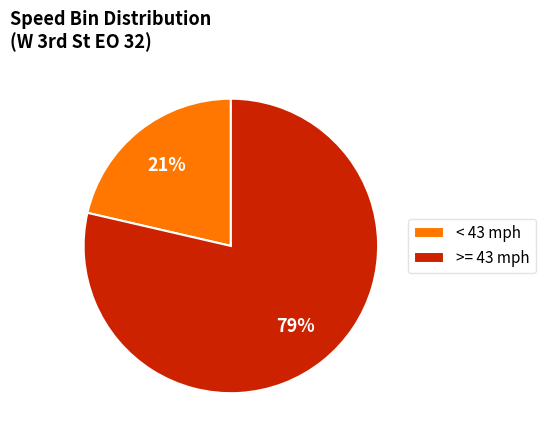

What is the ratio of the value at < 43 mph to the value at >= 43 mph?

0.3